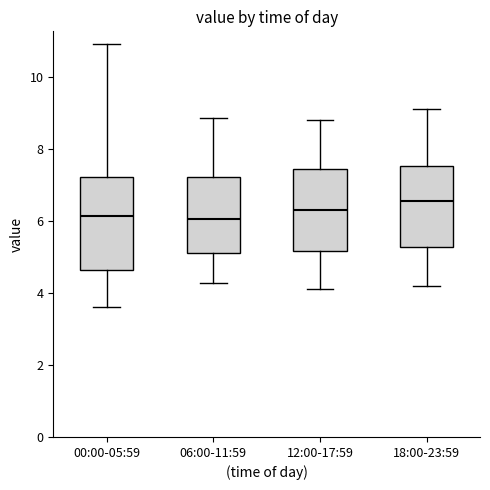

Reading left to right, read every box against the y-axis: the position of its median line, the range the box covers, and the ends of its whiskers. The values are not printed on the chart, so give them approximately, as read against the axis.

00:00-05:59: median 6.2, box 4.6 to 7.2, whiskers 3.6 to 11.0
06:00-11:59: median 6.0, box 5.2 to 7.2, whiskers 4.2 to 8.8
12:00-17:59: median 6.4, box 5.2 to 7.4, whiskers 4.2 to 8.8
18:00-23:59: median 6.6, box 5.2 to 7.6, whiskers 4.2 to 9.2